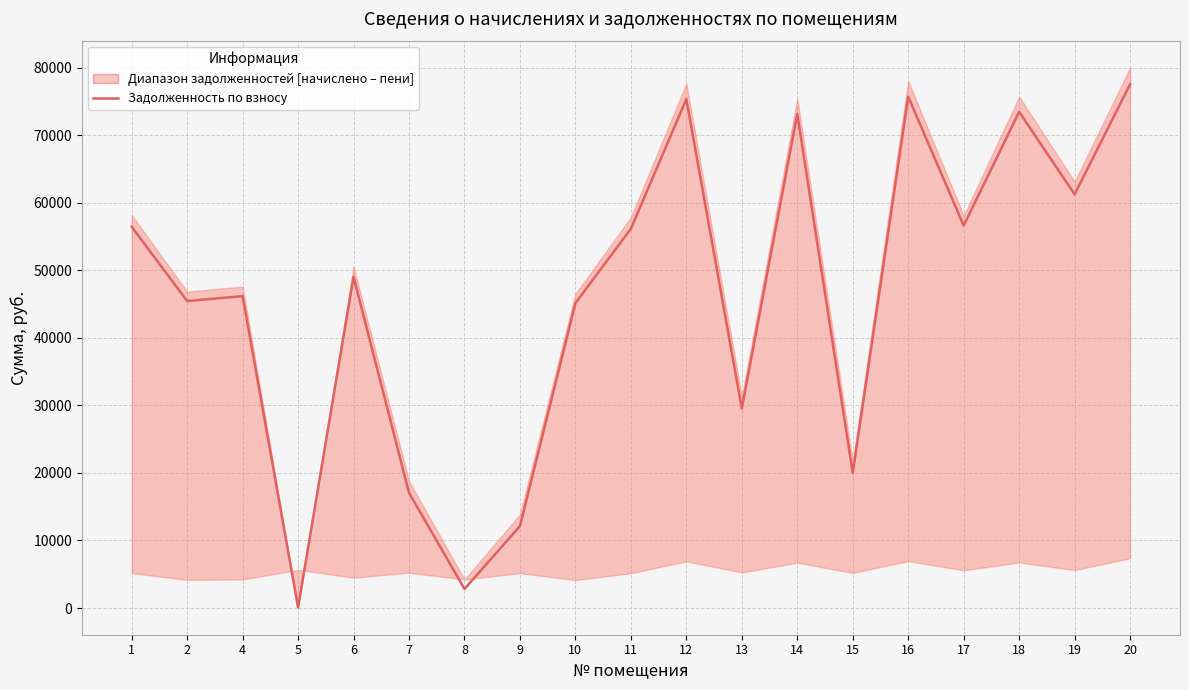

Does the chart have visible grid lines?

Yes